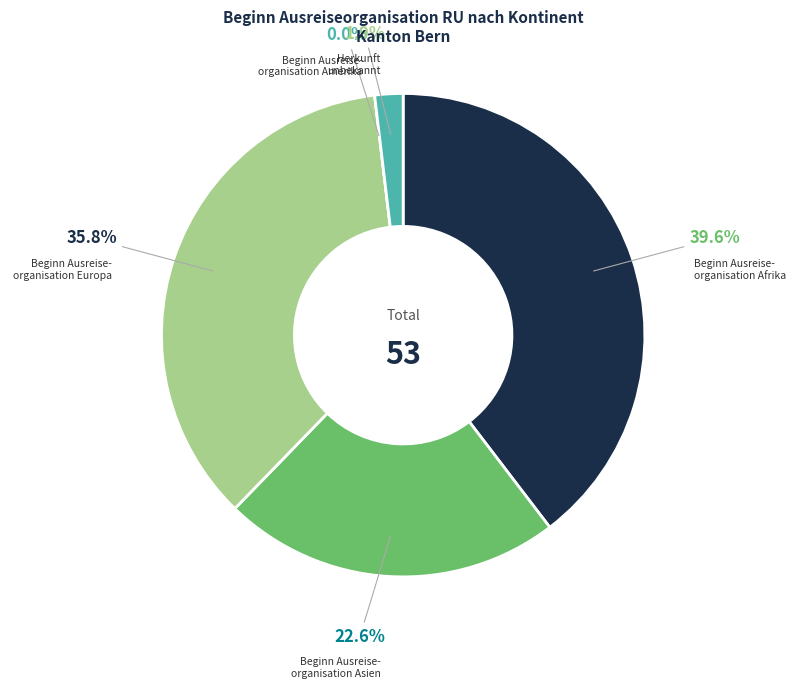

What is the change in value from Asien to Europa?

+7